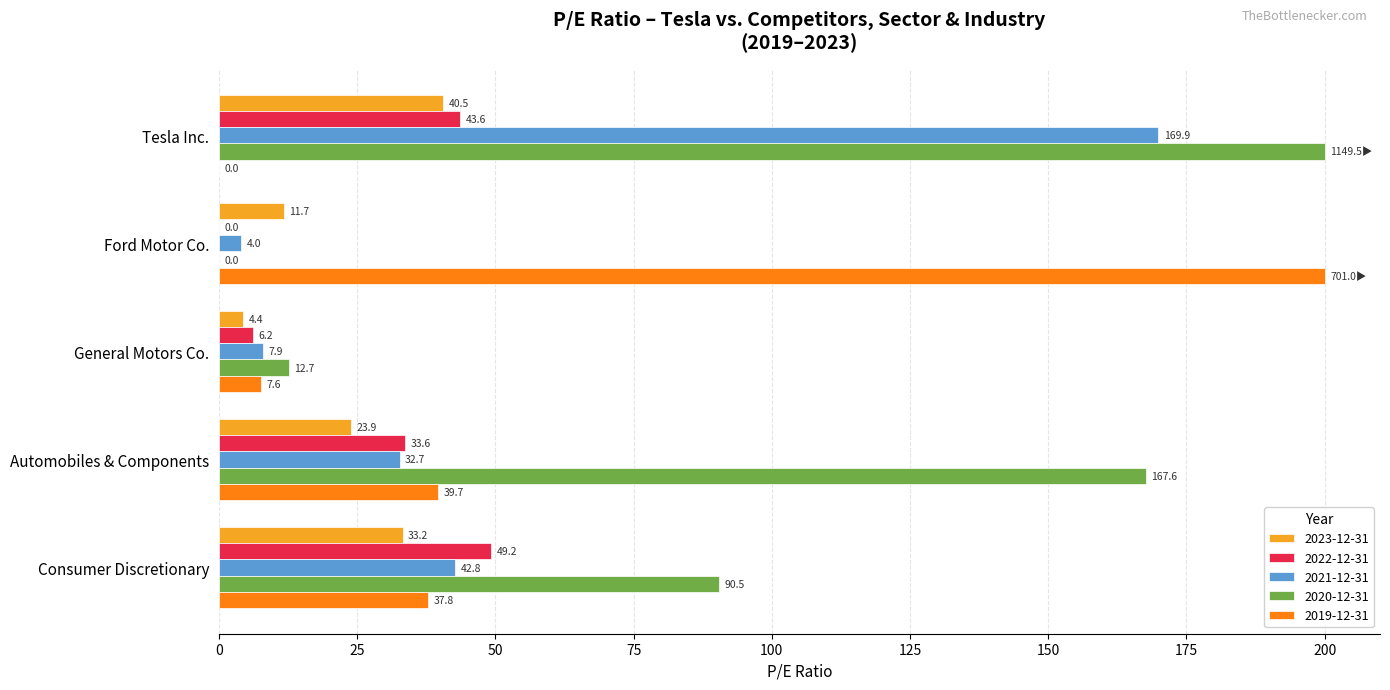

Is it true that 2020-12-31 equals 134.3 at Ford Motor Co.?

False